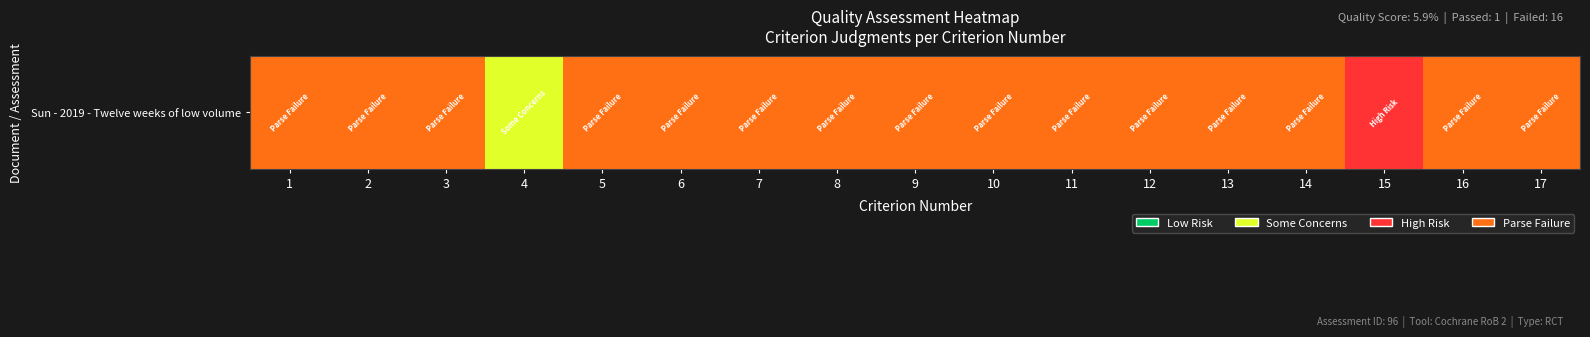

Which has a higher value, 16 or 1?

16